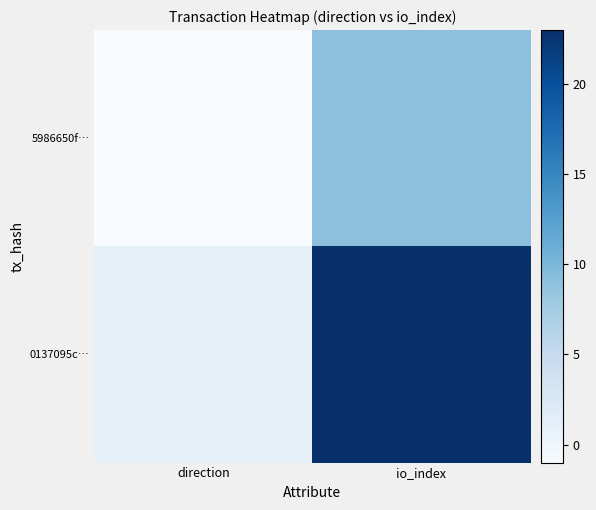

Reading right to left, extract all data points from this chart.

5986650f…: io_index=9	direction=-1
0137095c…: io_index=23	direction=1